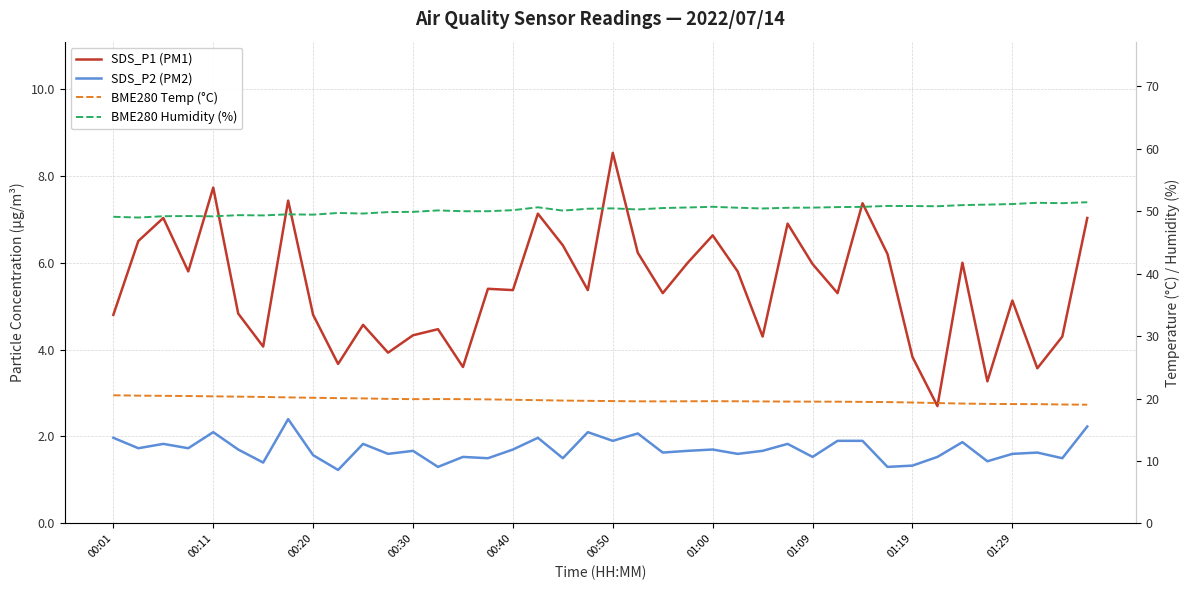

At which category does the chart reach its peak across all series?

39